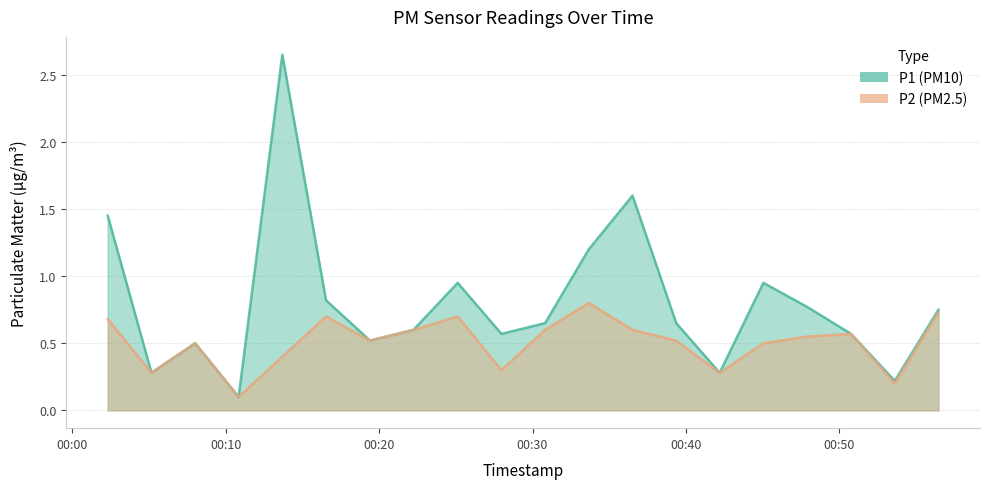

Read the P2 value at 2023-07-30T00:56:28.

0.7